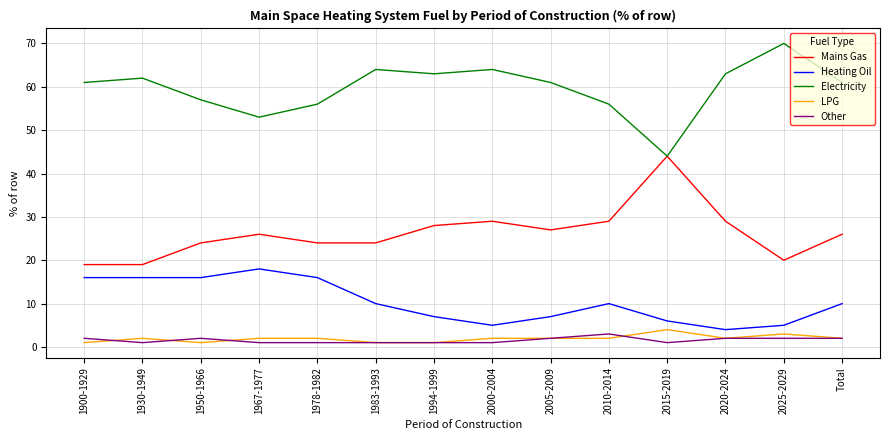

The Other series shows 1 at 1978-1982. True or false?

True